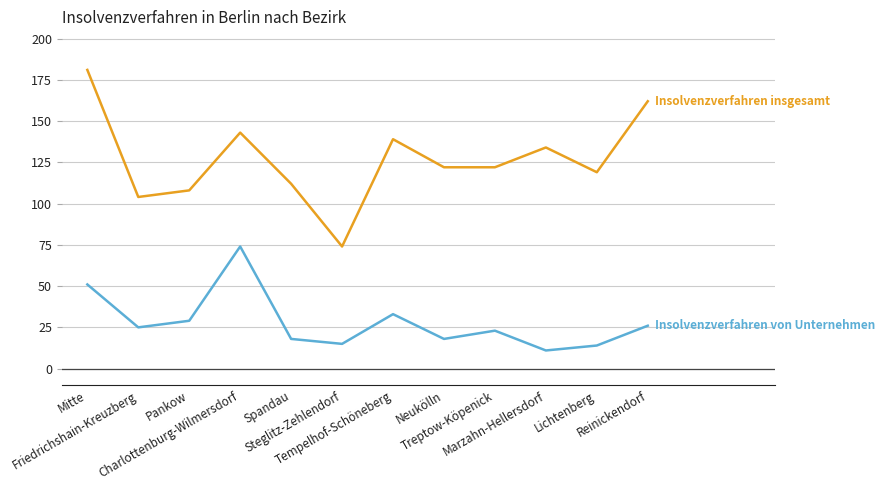

What is the greatest value displayed?

181